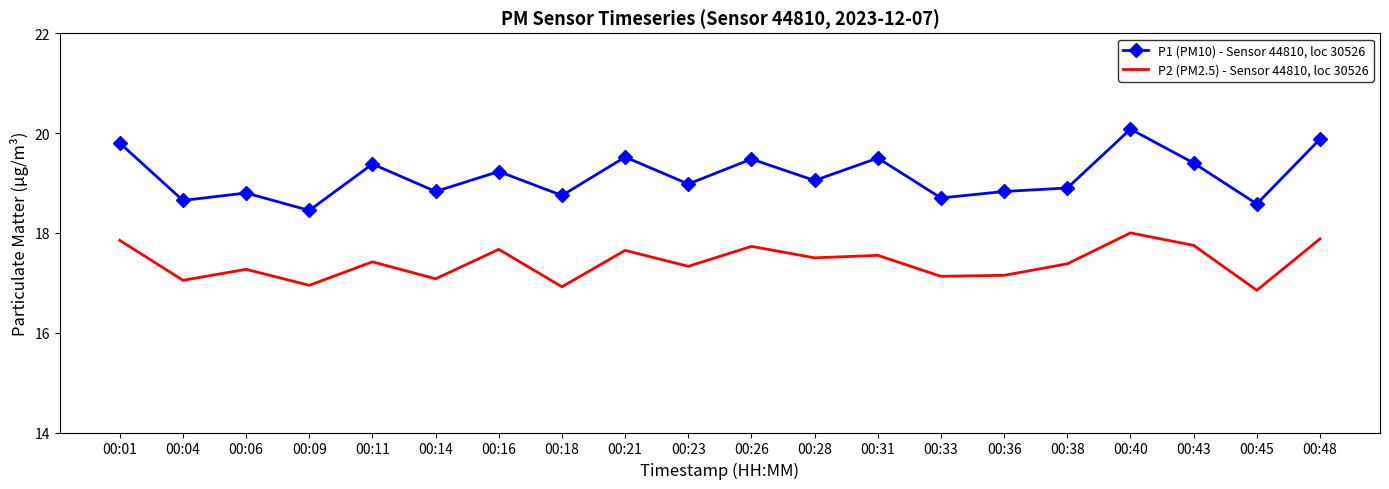

At which category is the sum across all series the highest?

00:40